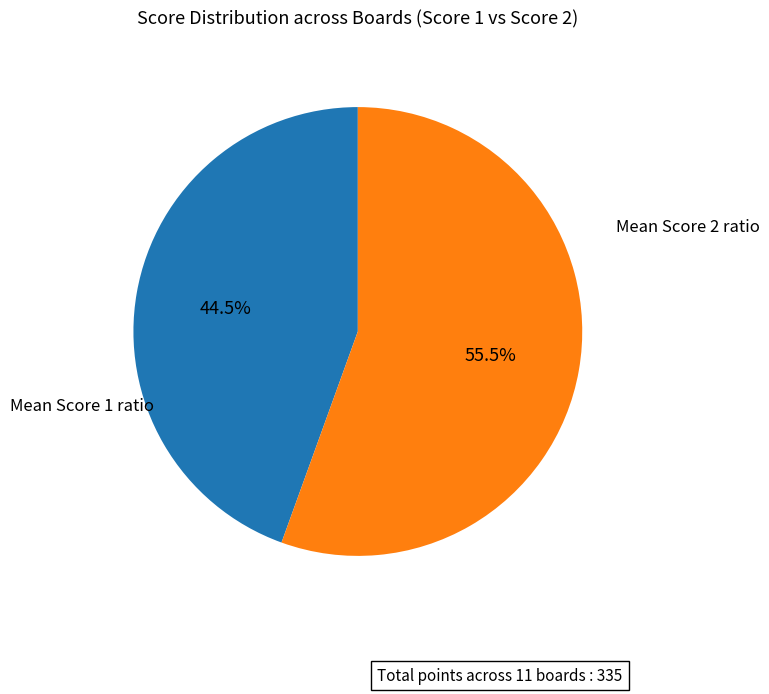

Does any single category account for the majority?

Yes